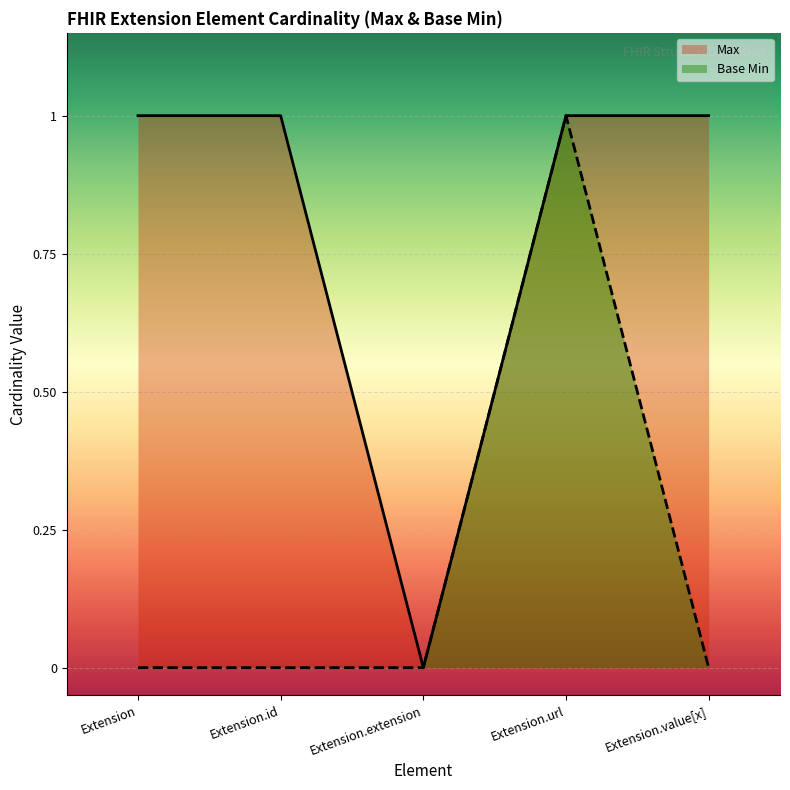

What is the label of the 1st point from the left?

Extension